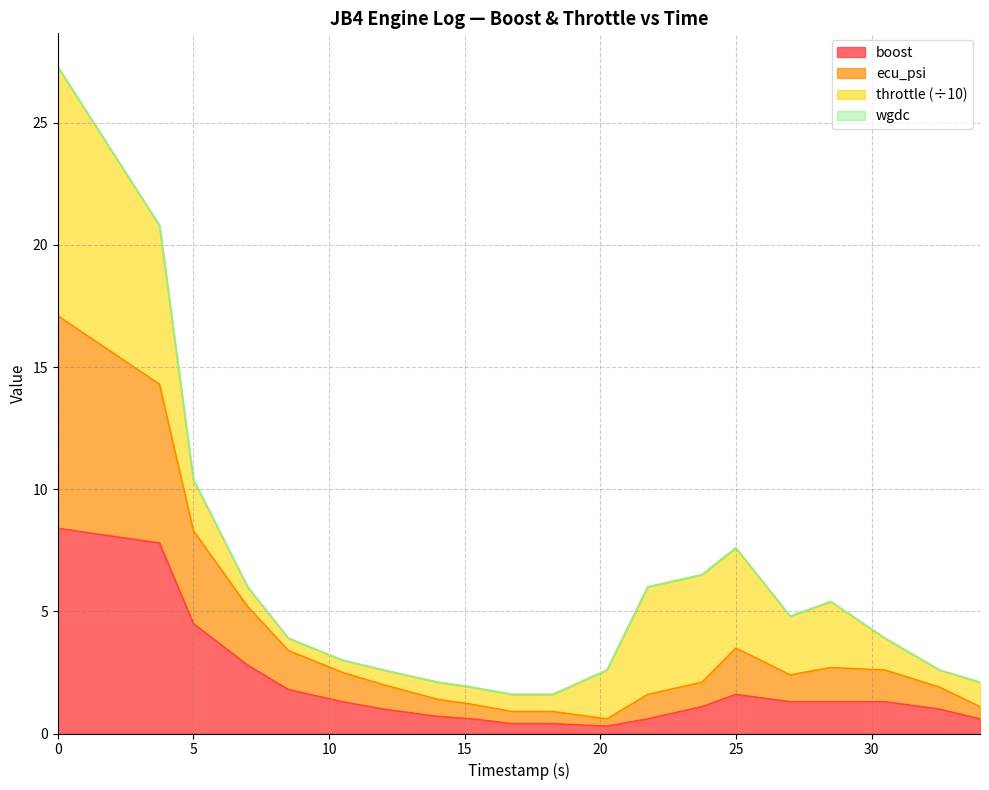

Which category has the lowest value in the boost series?

20.25